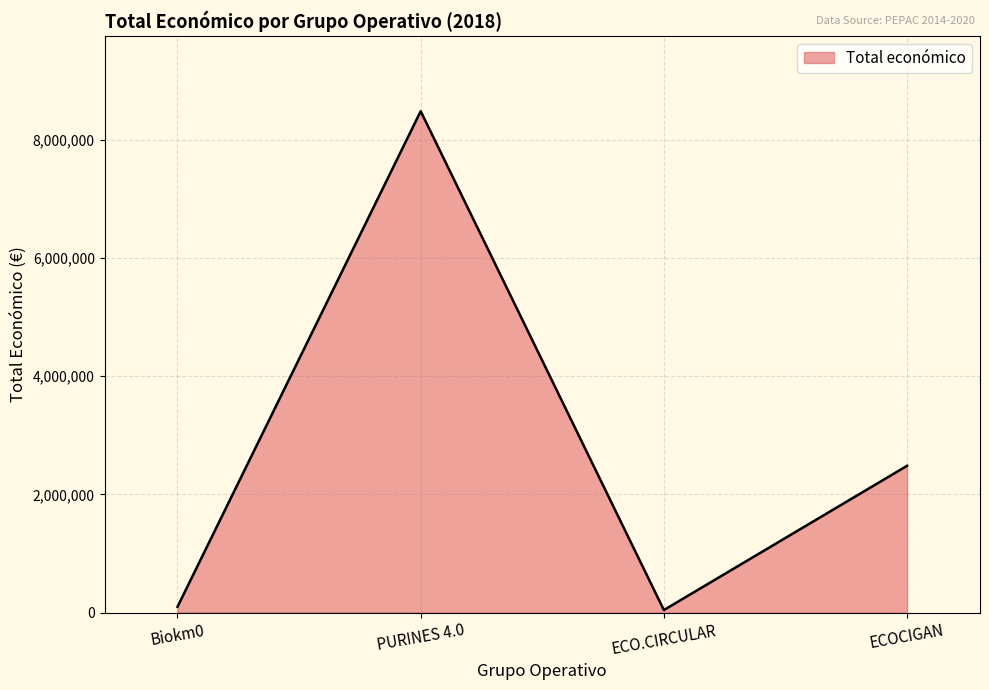

What is the difference between the maximum and minimum values?

8442154